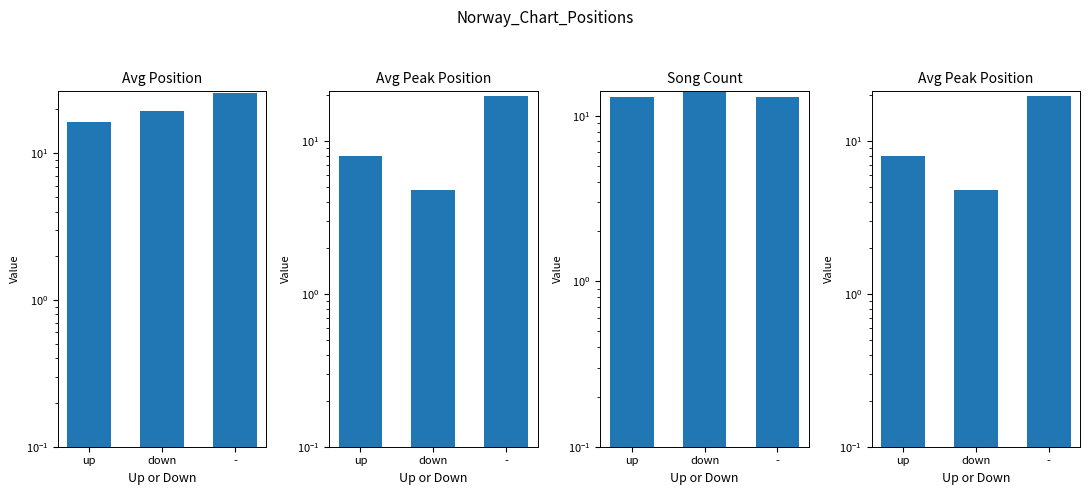

Count the number of data series in this chart.

3